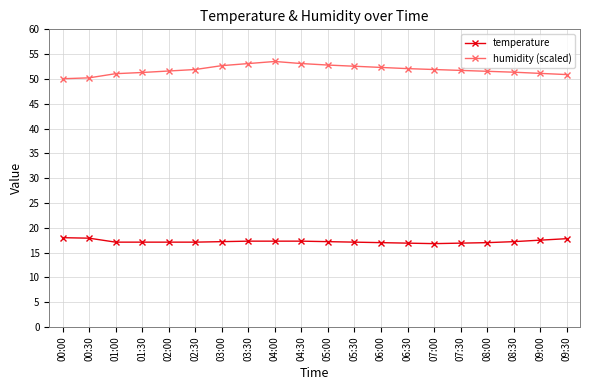

Which series has the largest range (max minus min)?

humidity (scaled)